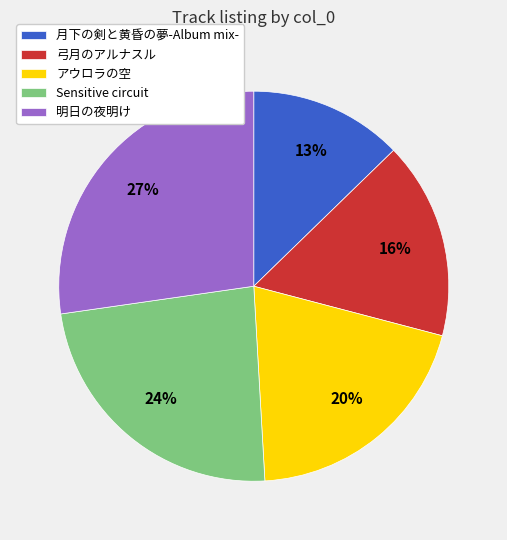

To the nearest percent, what is the difference between the 弓月のアルナスル and アウロラの空 slice percentages?

4%